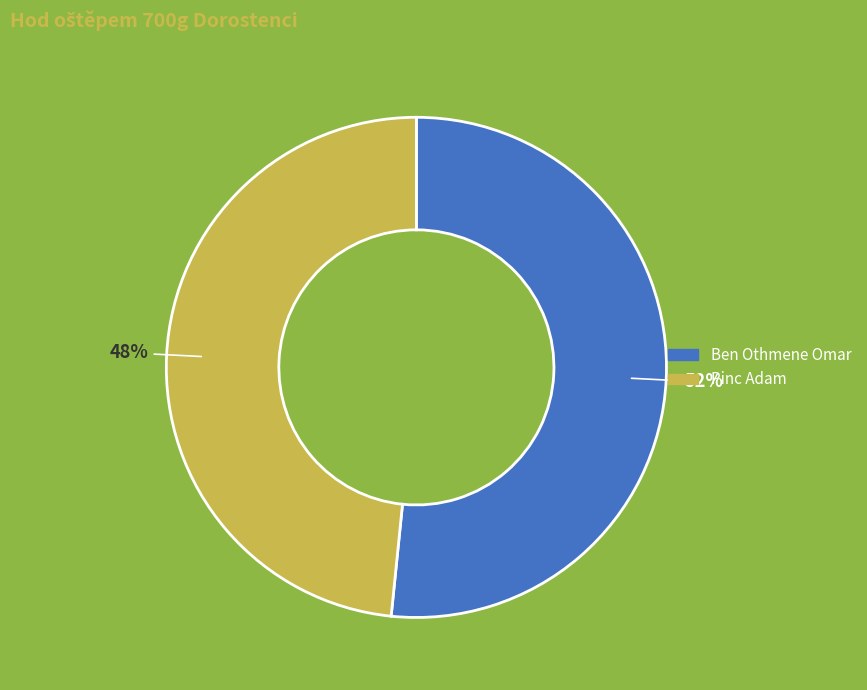

Combined, do Ben Othmene Omar and Pinc Adam account for over 50%?

Yes